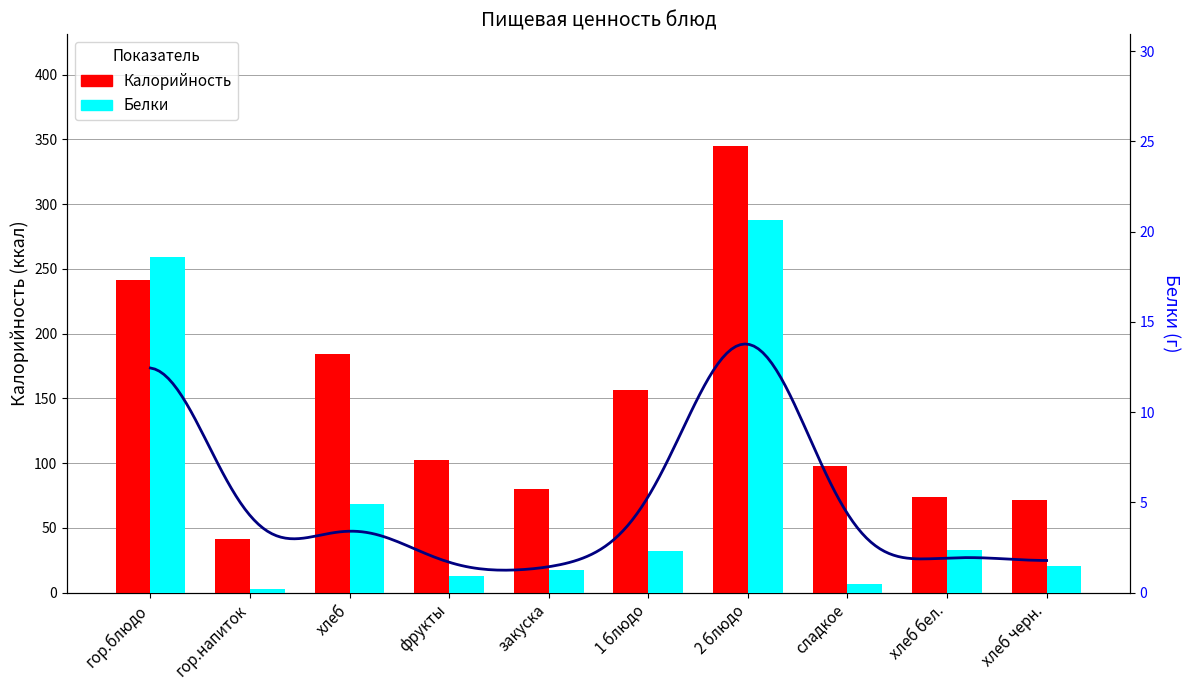

Reading left to right, what are all the values shown in this chart?

Калорийность: гор.блюдо=241.7	гор.напиток=41.5	хлеб=184.6	фрукты=102.1	закуска=80.2	1 блюдо=156.6	2 блюдо=344.9	сладкое=98.2	хлеб бел.=73.6	хлеб черн.=71.8
Белки: гор.блюдо=18.6	гор.напиток=0.2	хлеб=4.9	фрукты=0.9	закуска=1.3	1 блюдо=2.3	2 блюдо=20.6	сладкое=0.5	хлеб бел.=2.4	хлеб черн.=1.5